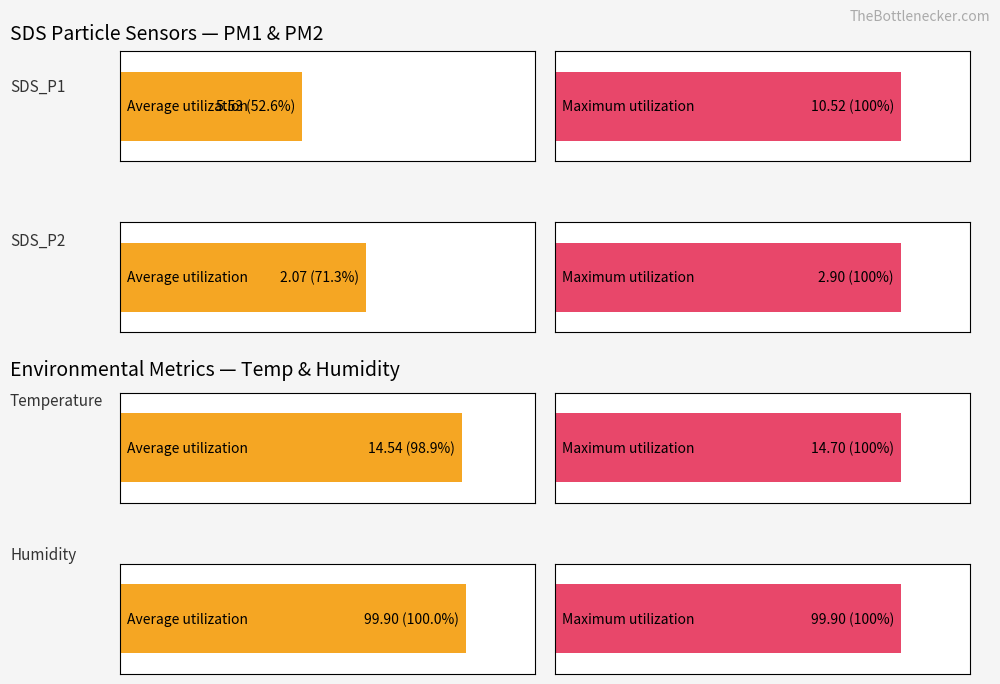

What are all the series names shown in the legend?

Average utilization, Maximum utilization